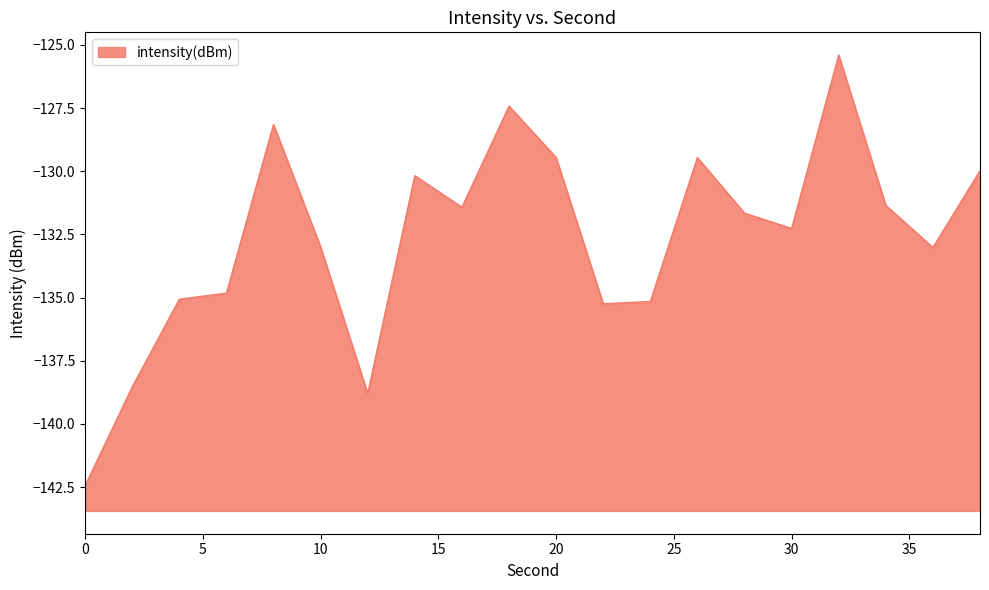

What is the difference between the maximum and second lowest values?

13.4